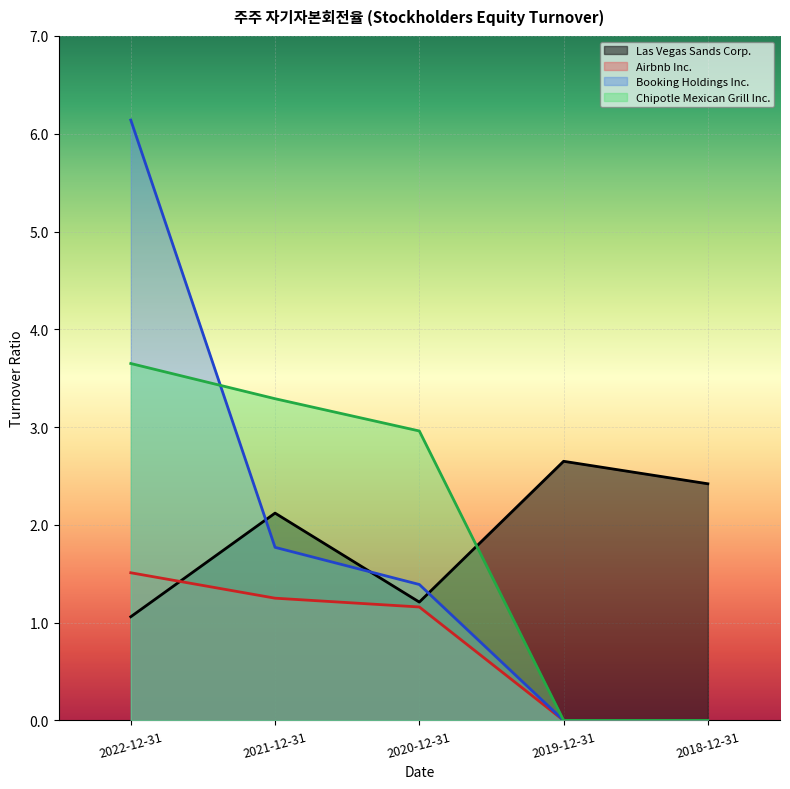

What is the minimum value for Las Vegas Sands Corp.?

1.1